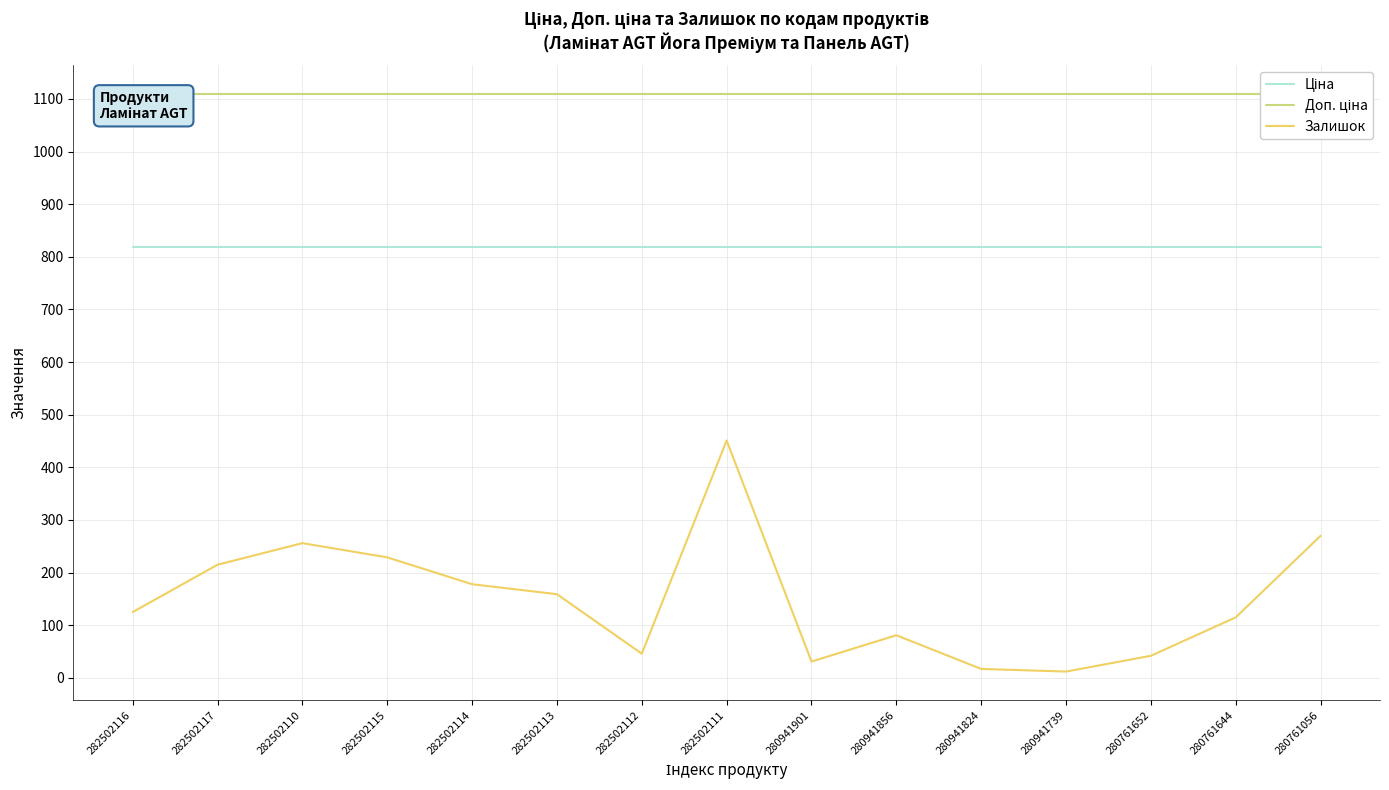

True or false: Ціна has a value of 818.5 at 280761056.

True